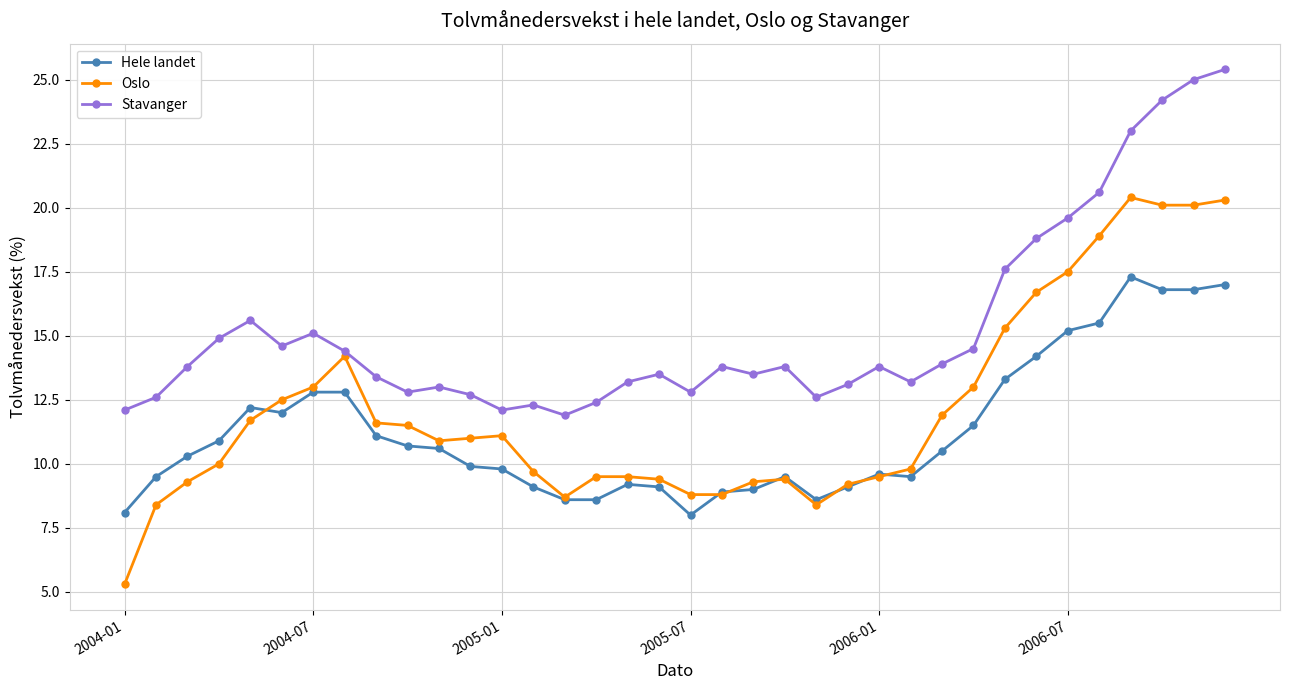

What are all the series names shown in the legend?

Hele landet, Oslo, Stavanger